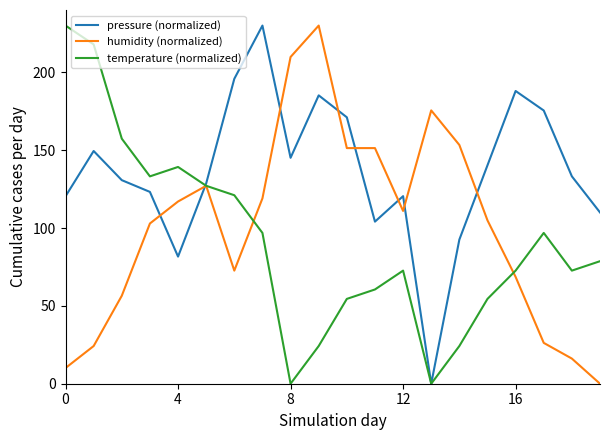

At how many categories does at least one series exceed 62?

20